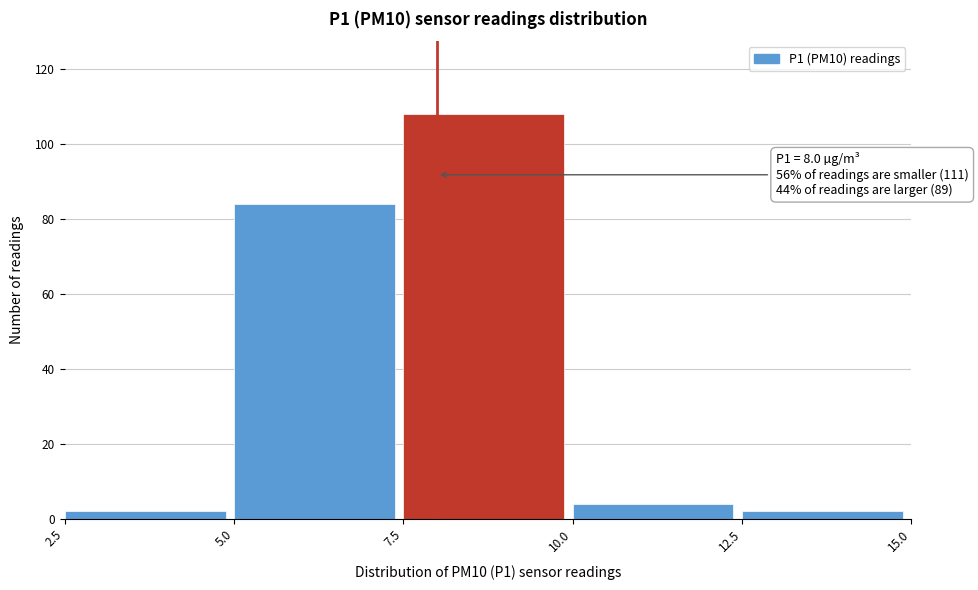

Over which range of the x-axis is the bar tallest?

7.5 to 10.0